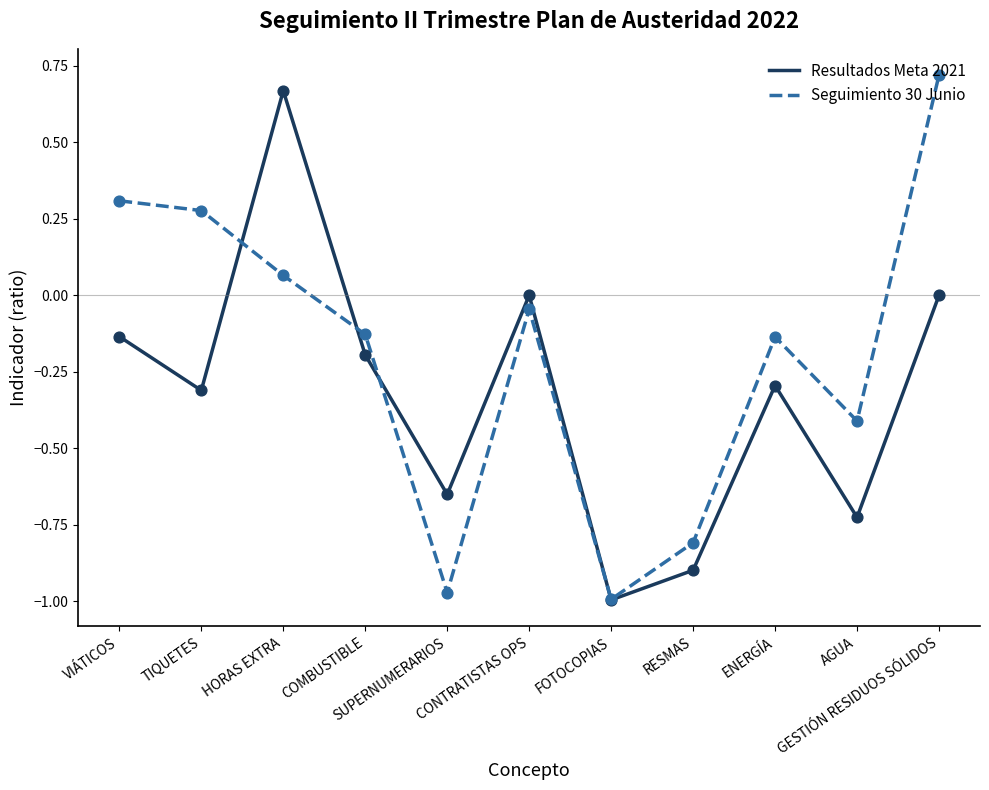

What is the total value across all series at RESMAS?

-1.7